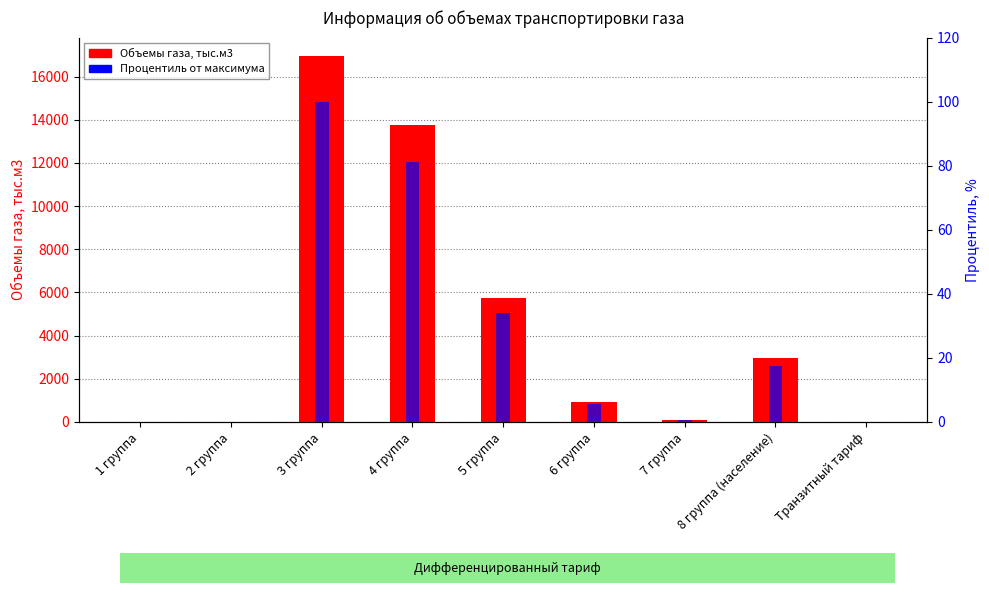

At 5 группа, list the series in order from smallest to largest.

Процентиль от максимума, Объемы газа, тыс.м3